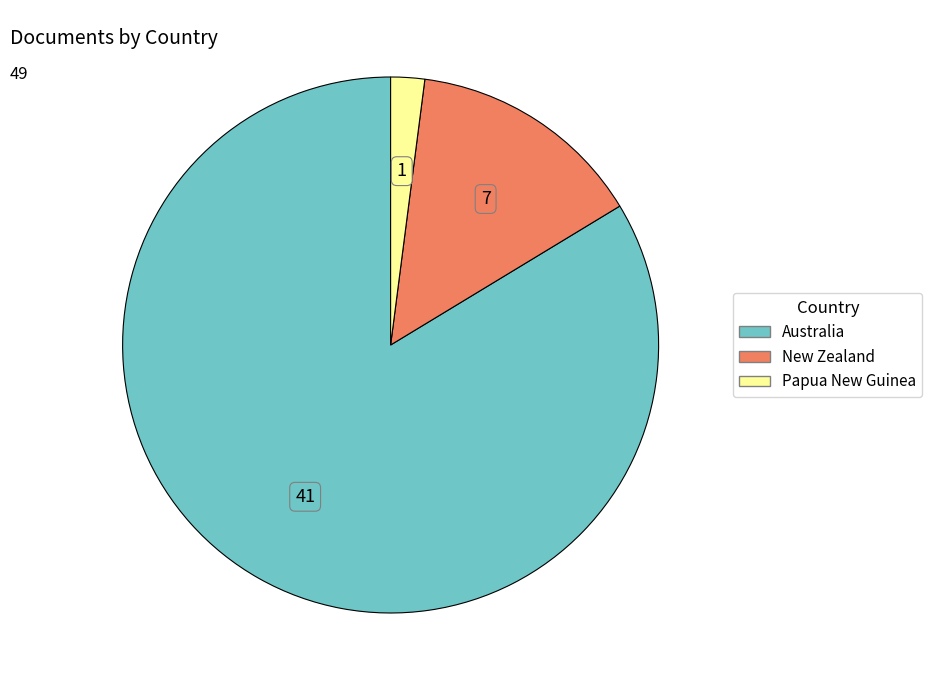

Is it true that New Zealand is 14% of the pie?

True